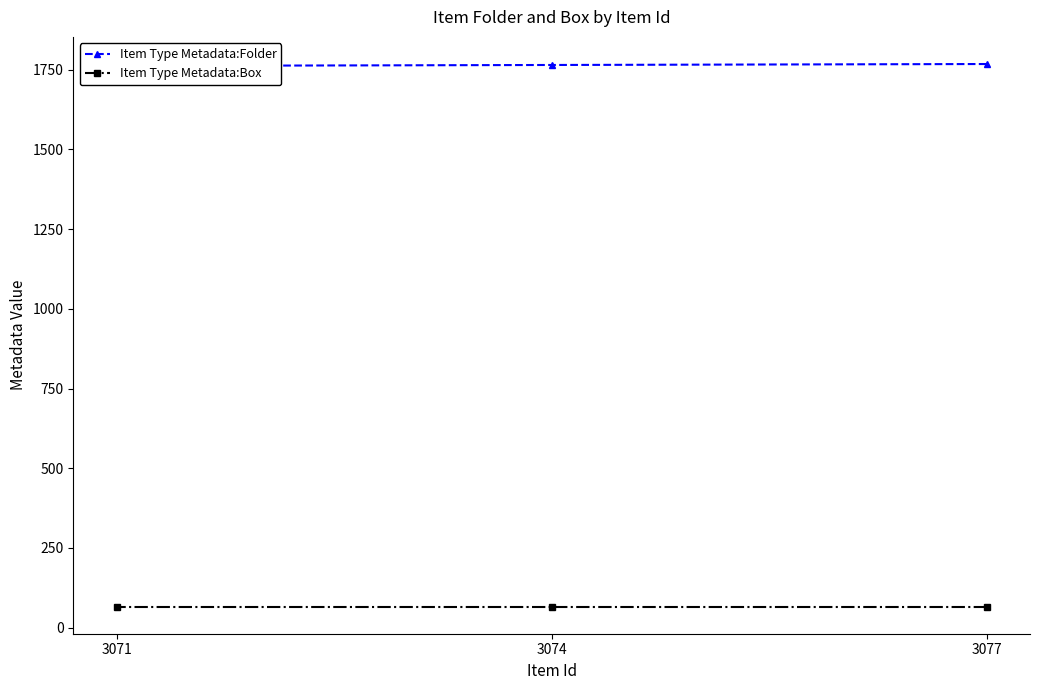

Which series has the widest spread of values?

Item Type Metadata:Folder